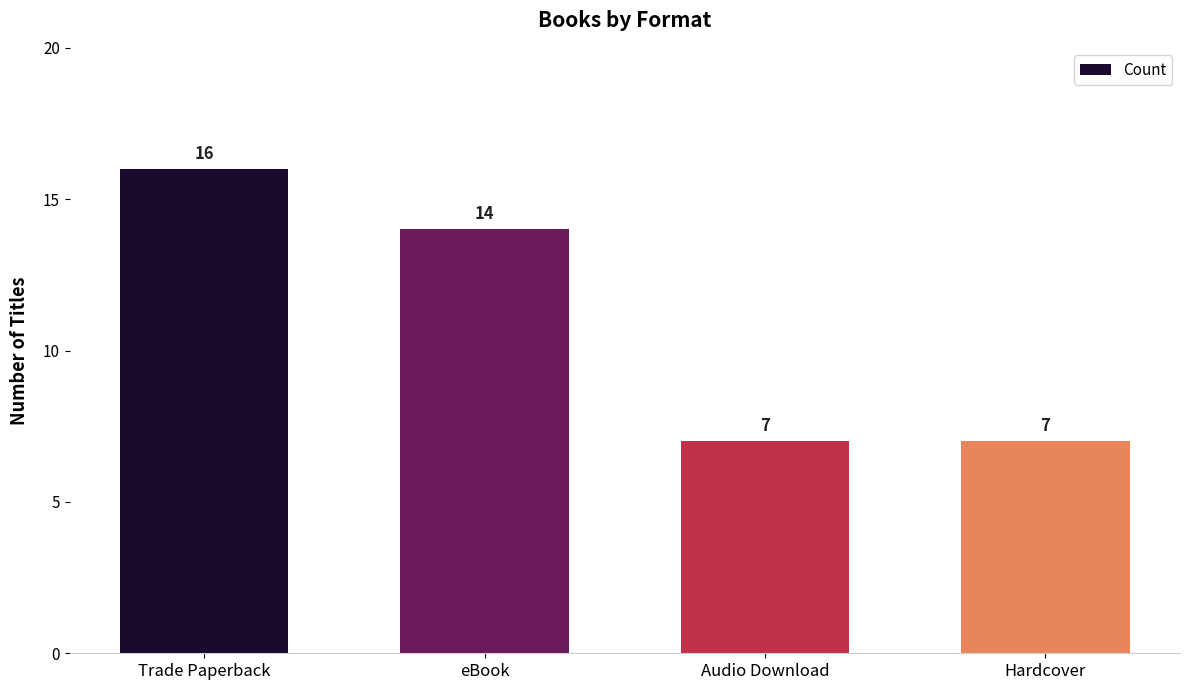

At which label is the value closest to 11?

eBook